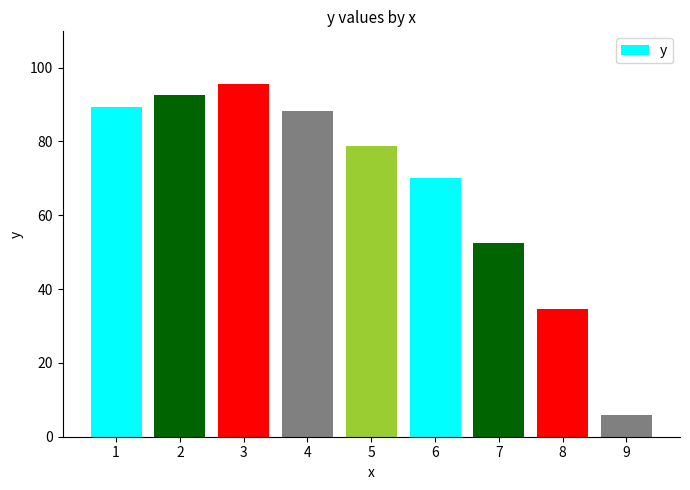

What is the value of the 7th bar from the left?

52.4